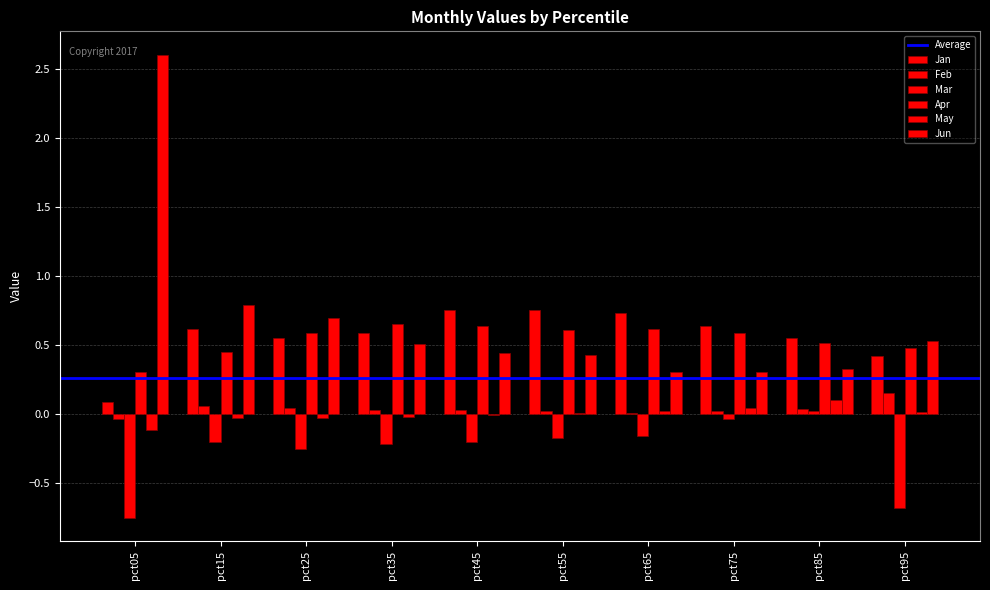

How many distinct data groups are displayed?

6